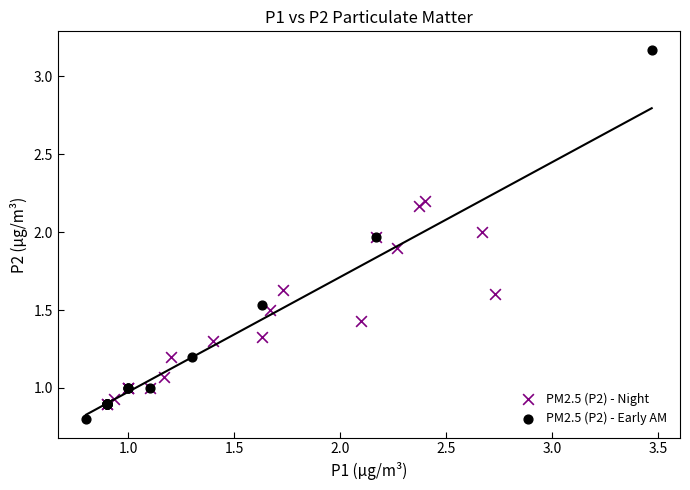

Which series contains the highest Y value?

PM2.5 (P2) - Early AM